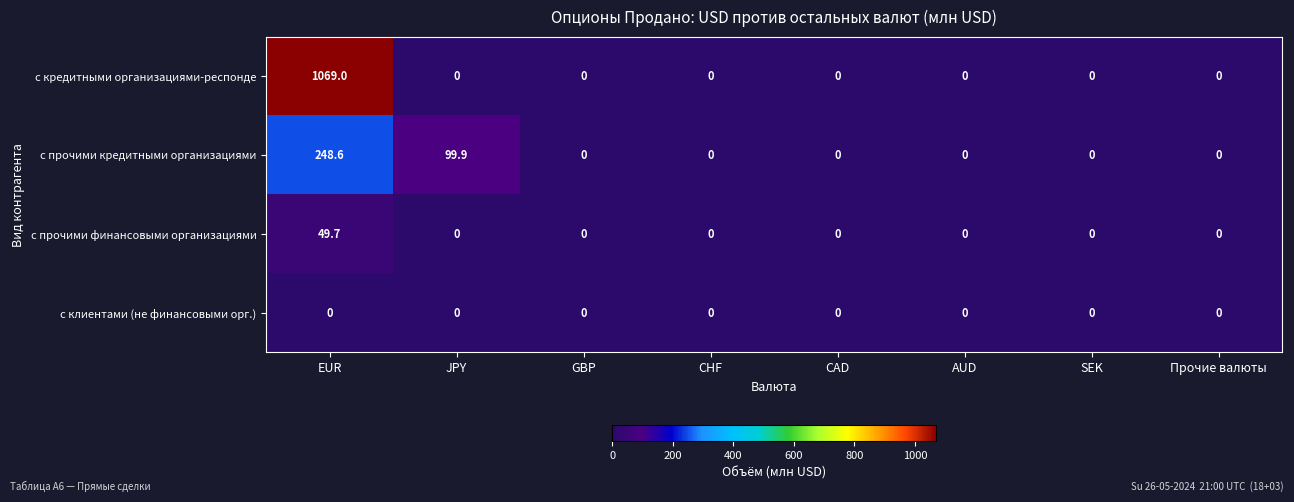

Which series has the largest total across all categories?

с кредитными организациями-респонде